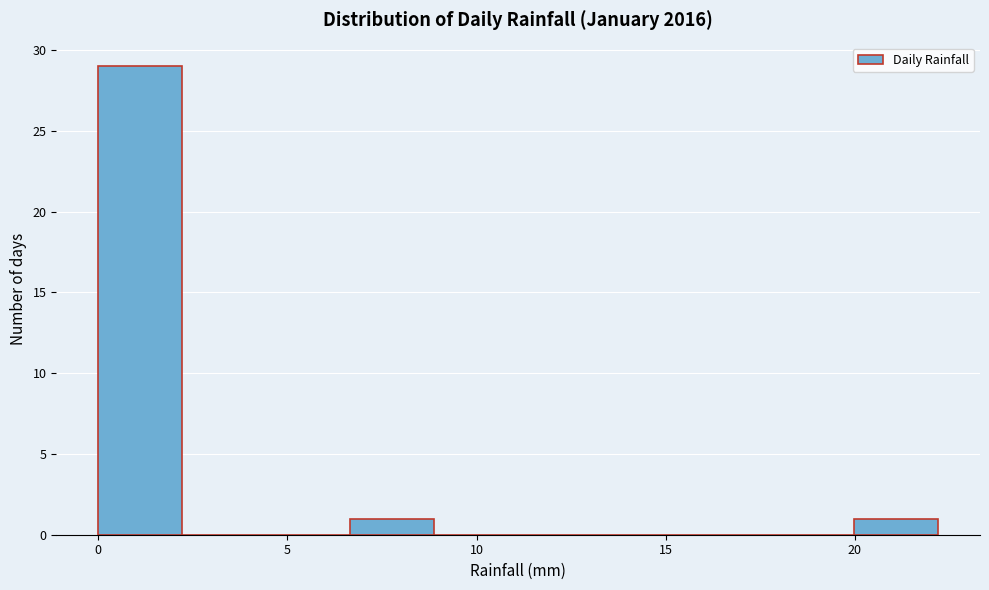

Reading left to right, transcribe this chart: for each bar, give the range it covers on the x-axis and its height. Neither the bar edges nor the heights are printed on the chart, so give them approximately, as read against the axes.

0.0 to 2.0: 29
2.0 to 4.5: 0
4.5 to 6.5: 0
6.5 to 9.0: 1
9.0 to 11.0: 0
11.0 to 13.5: 0
13.5 to 15.5: 0
15.5 to 18.0: 0
18.0 to 20.0: 0
20.0 to 22.0: 1